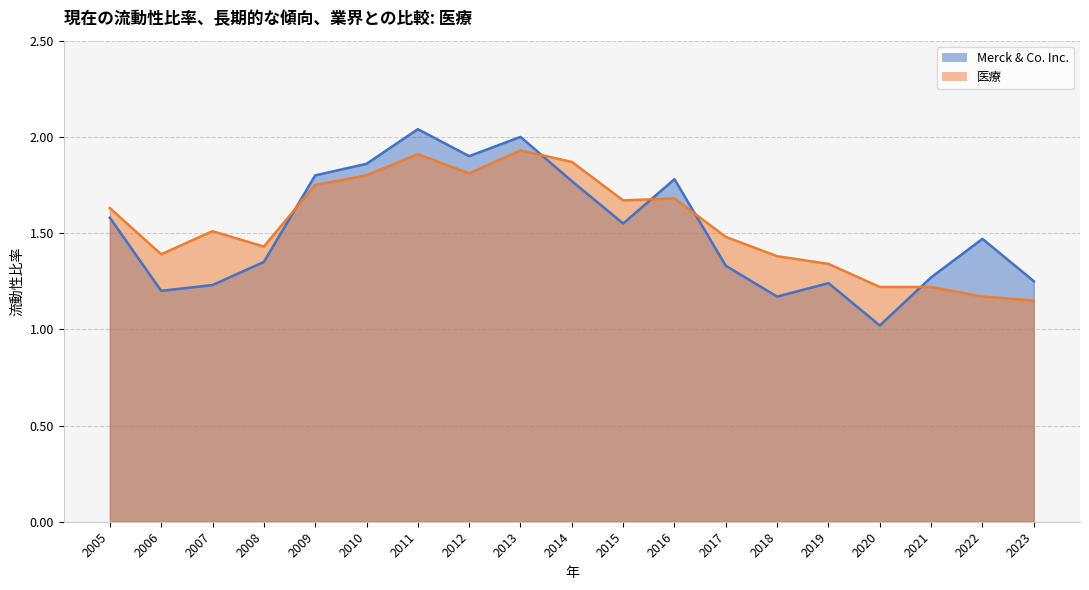

Where is Merck & Co. Inc. nearest to the value 1?

2020